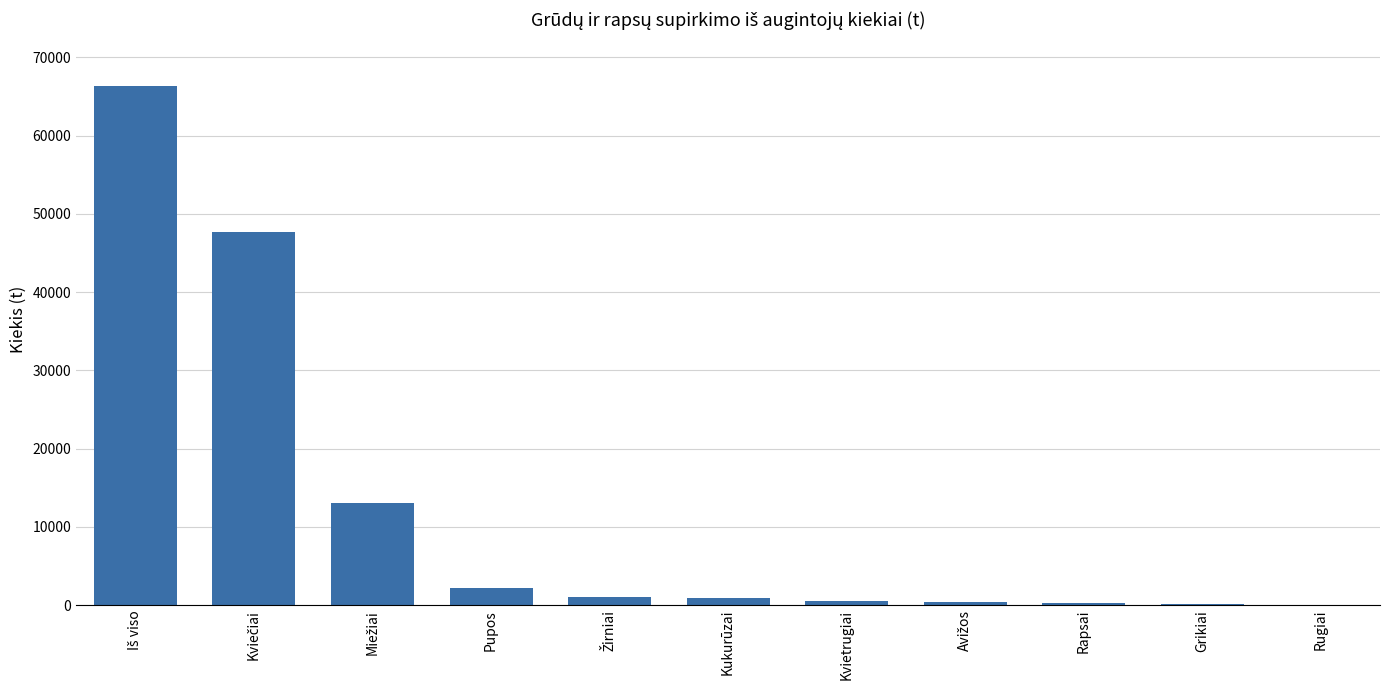

What is the greatest value displayed?

66338.9